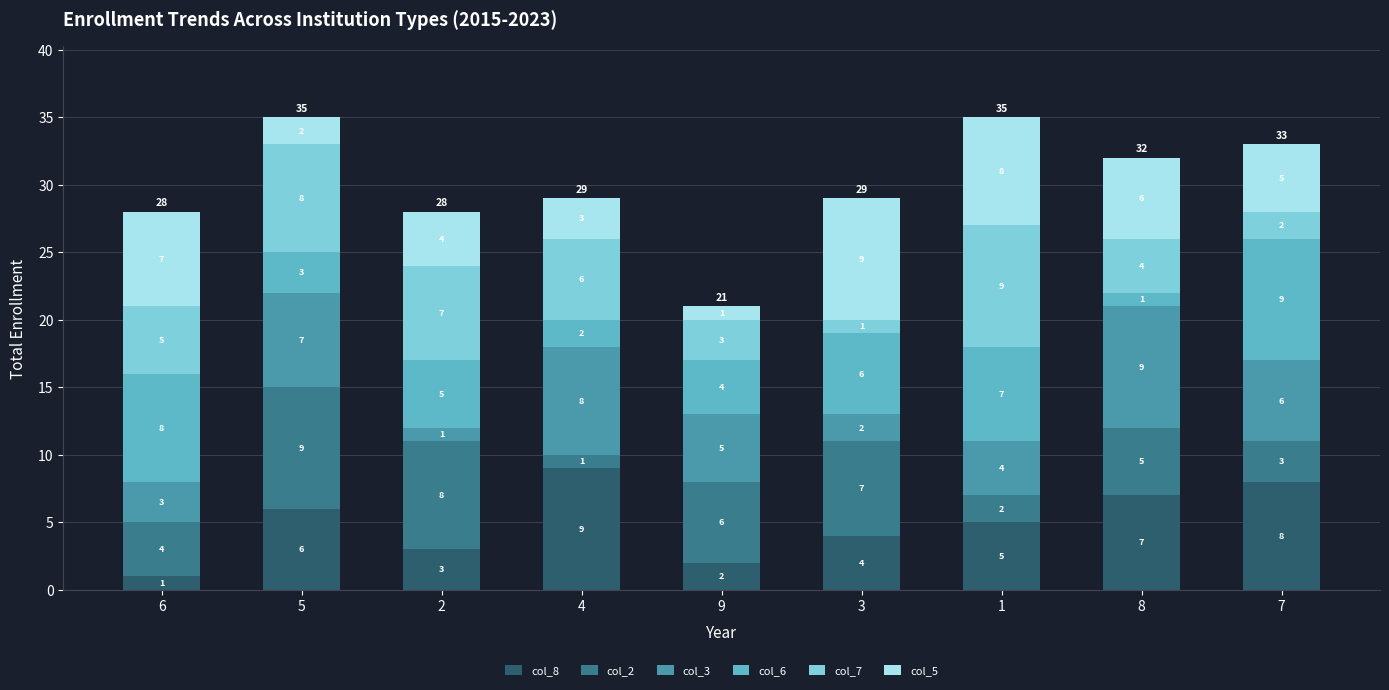

Does the chart contain stacked bars?

Yes